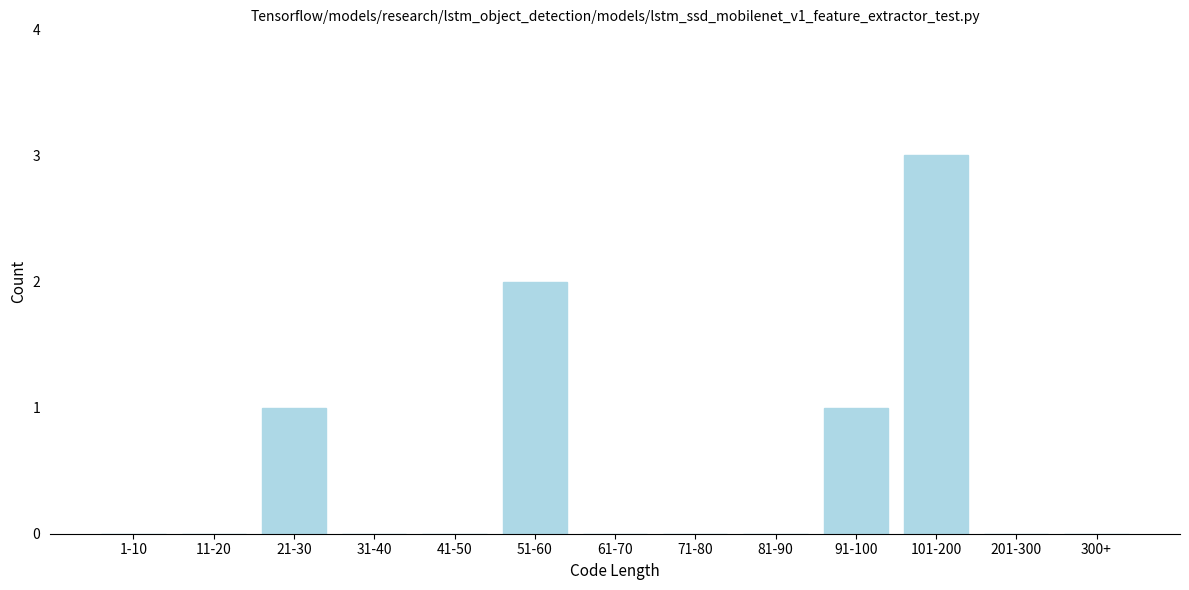

Reading right to left, extract all data points from this chart.

300+=0	201-300=0	101-200=3	91-100=1	81-90=0	71-80=0	61-70=0	51-60=2	41-50=0	31-40=0	21-30=1	11-20=0	1-10=0